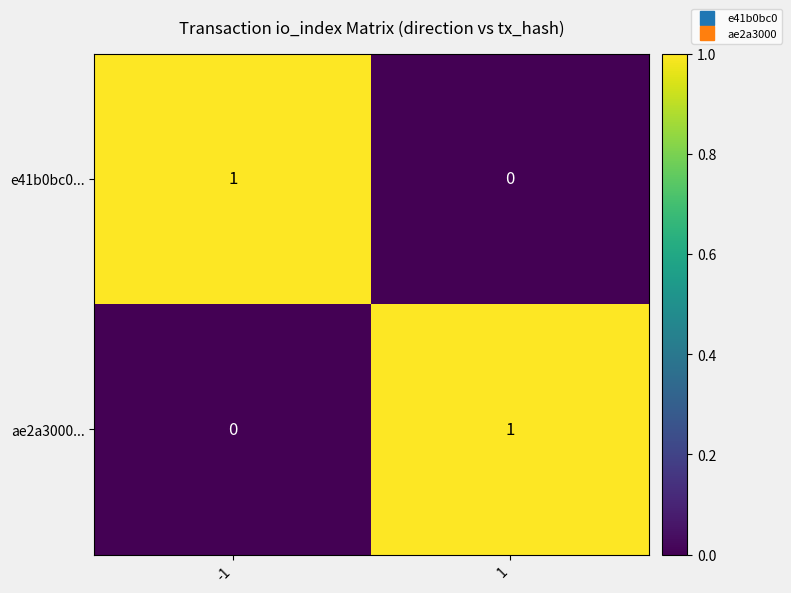

Reading left to right, what are all the values shown in this chart?

e41b0bc0...: -1=1	1=0
ae2a3000...: -1=0	1=1